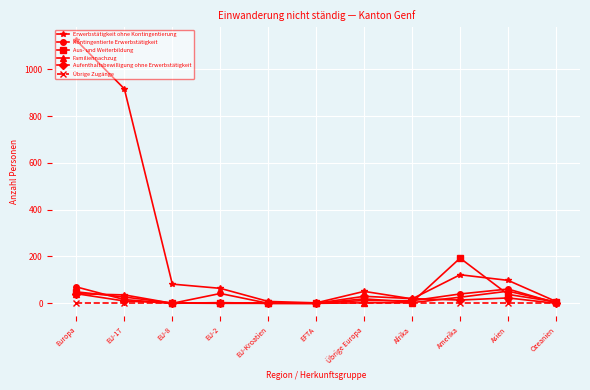

How many distinct data groups are displayed?

6